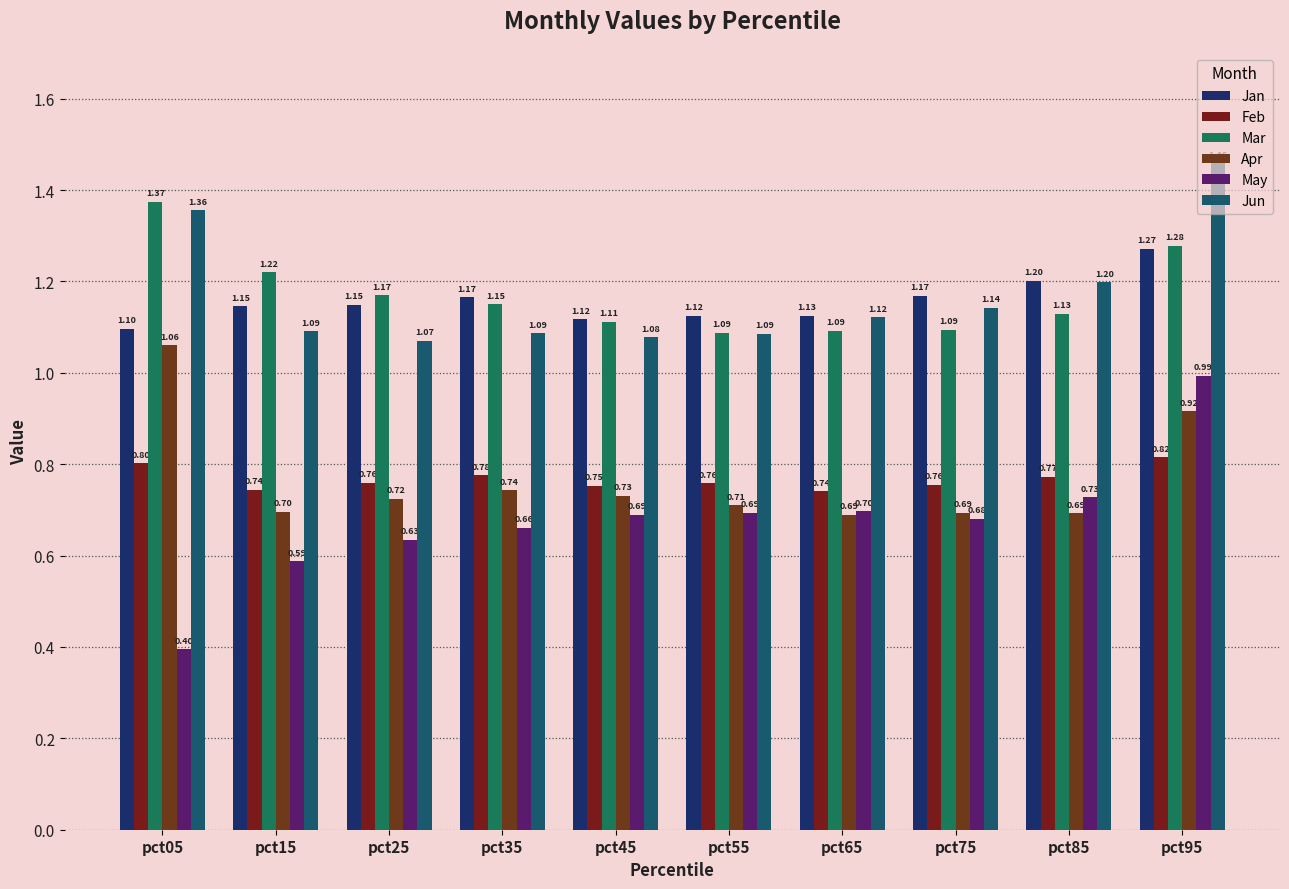

Is the value of Jan at pct85 greater than the value of May at pct75?

Yes